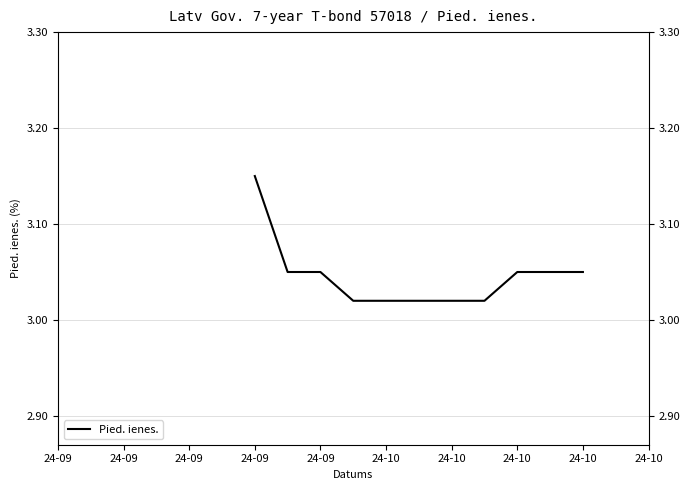

Is it true that the value at 24-10 is 1.8?

False